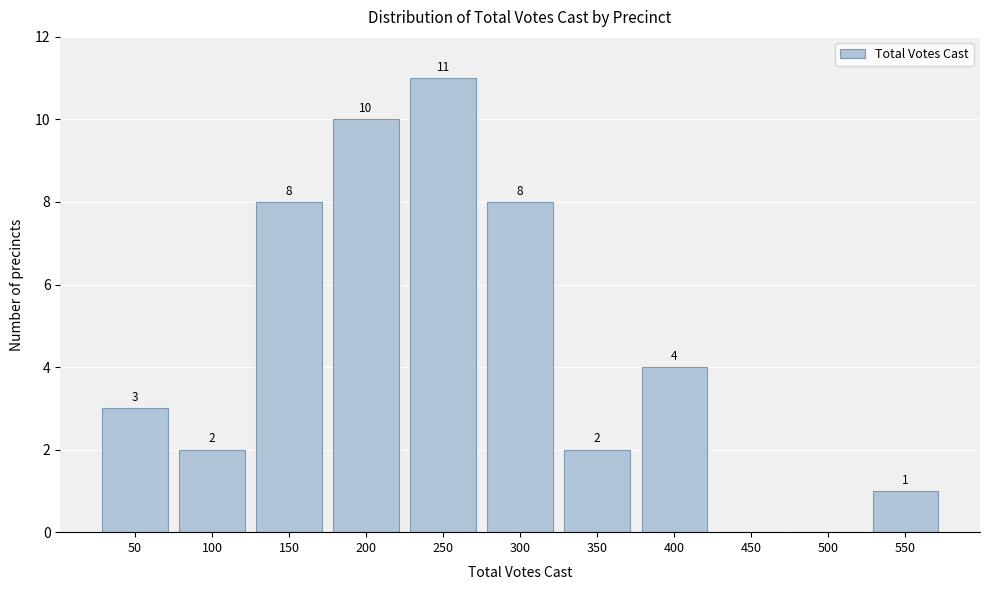

Reading left to right, transcribe all the data shown in this chart.

50=3	100=2	150=8	200=10	250=11	300=8	350=2	400=4	450=0	500=0	550=1